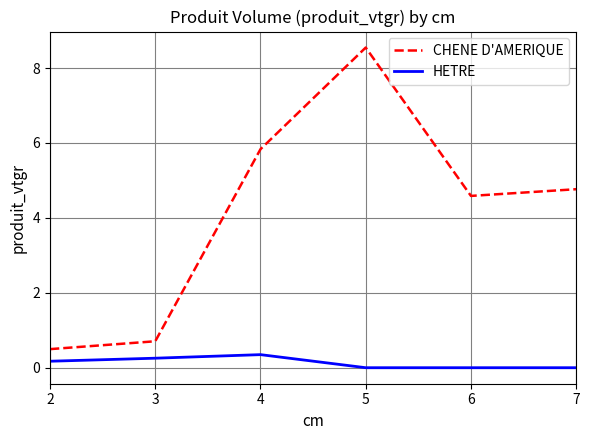

List the series in order of their peak value, lowest first.

HETRE, CHENE D'AMERIQUE